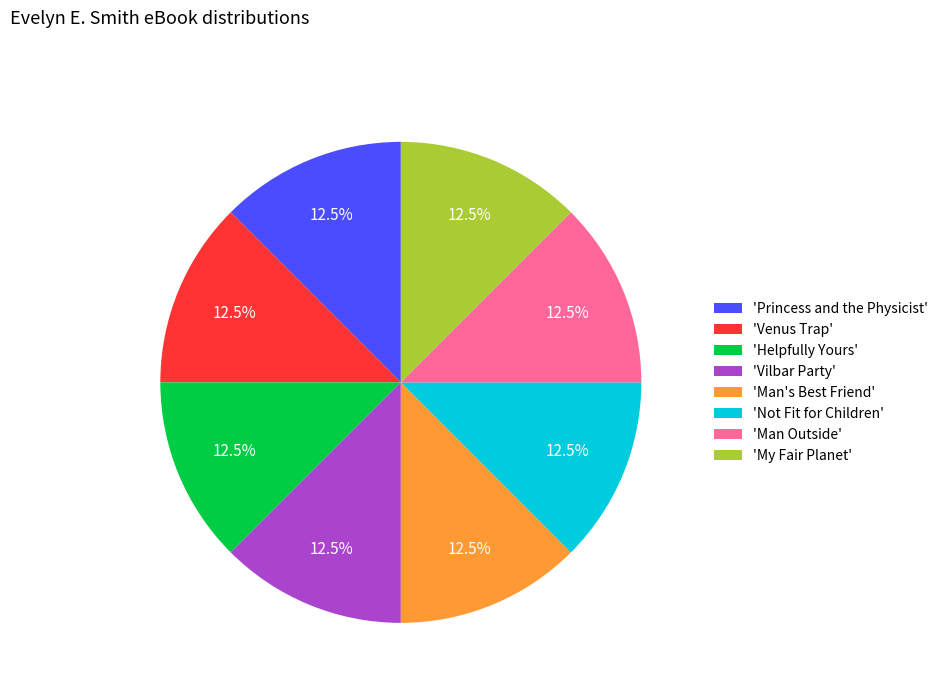

Is 'Man's Best Friend' the majority of the pie?

No